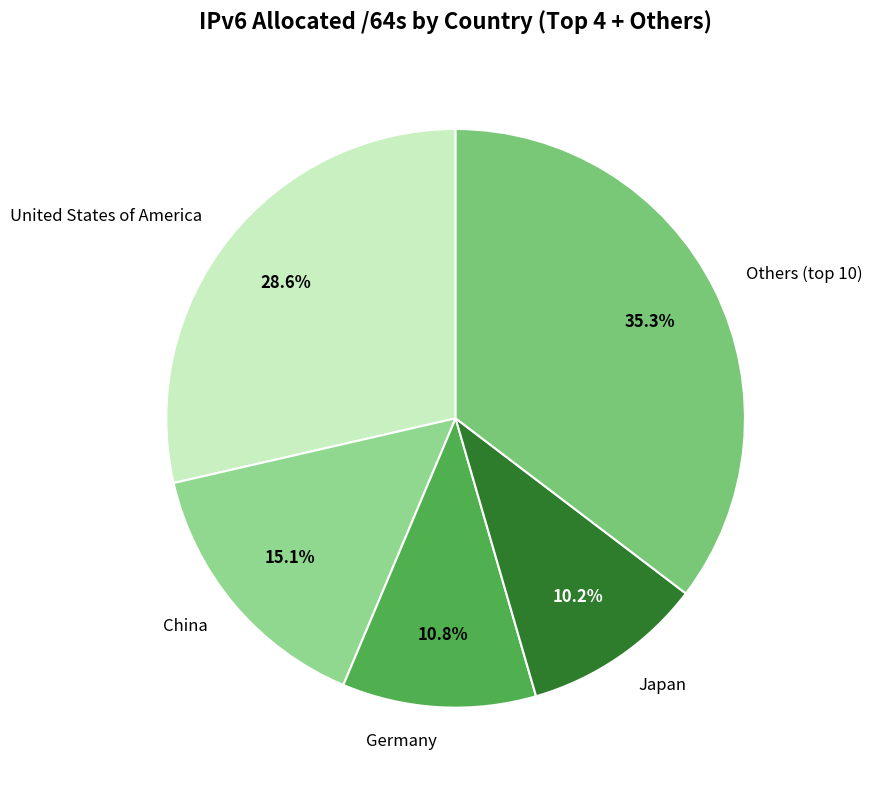

What percentage is NOT represented by China?

84.9%